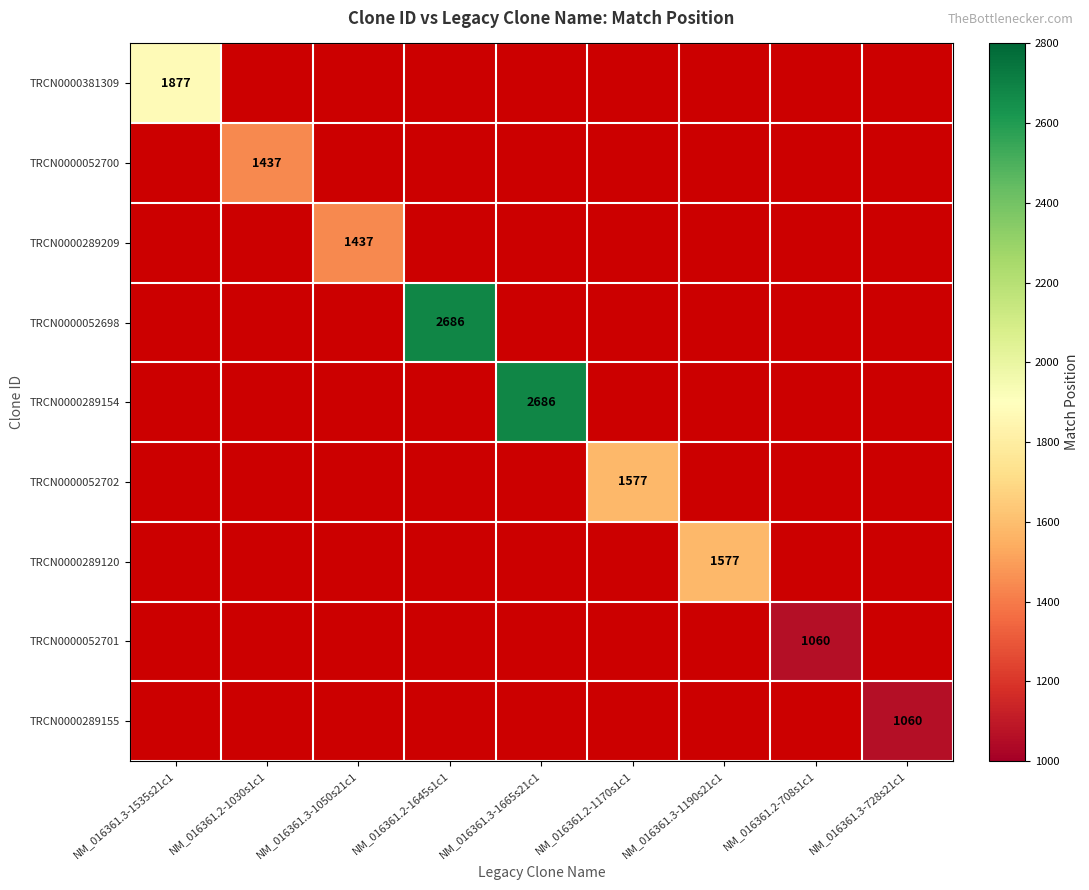

The TRCN0000381309 series shows 1877 at NM_016361.3-1535s21c1. True or false?

True